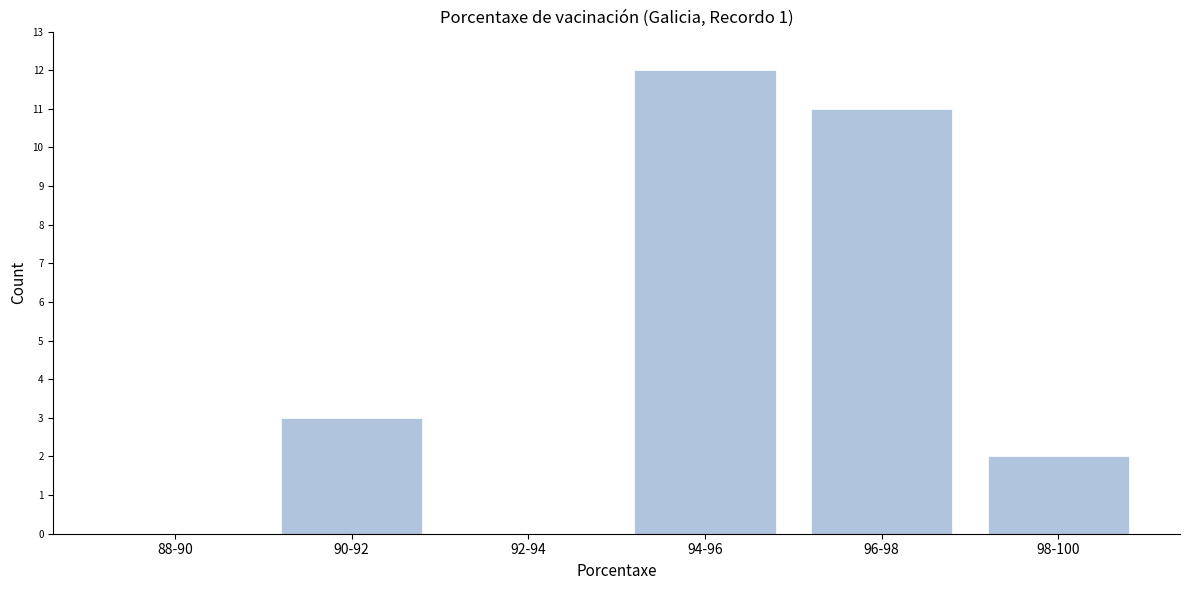

Reading right to left, extract all data points from this chart.

98-100=2	96-98=11	94-96=12	92-94=0	90-92=3	88-90=0